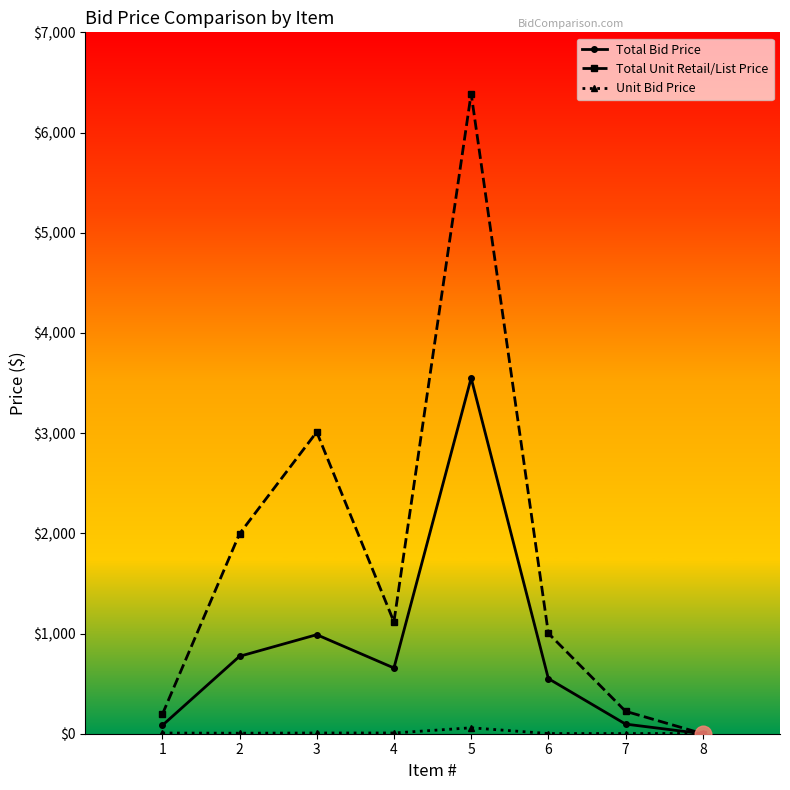

At which category does Total Unit Retail/List Price reach its first local peak?

3